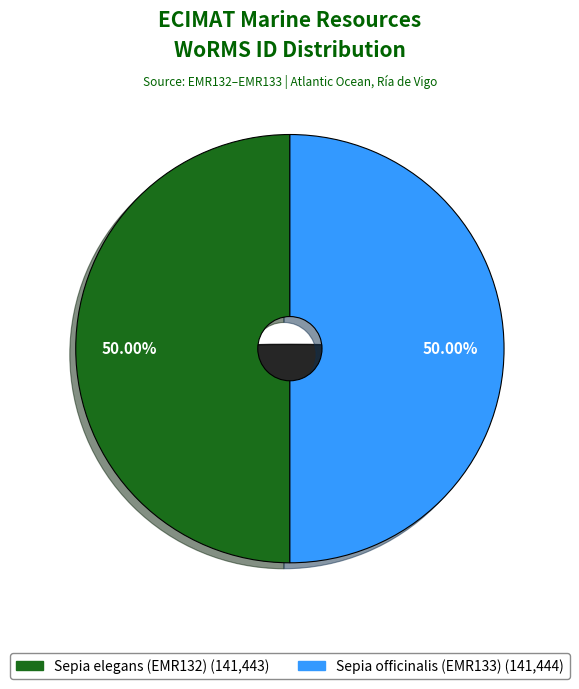

Approximately how many times larger is the value at Sepia officinalis (EMR133) compared to Sepia elegans (EMR132)?

1.0